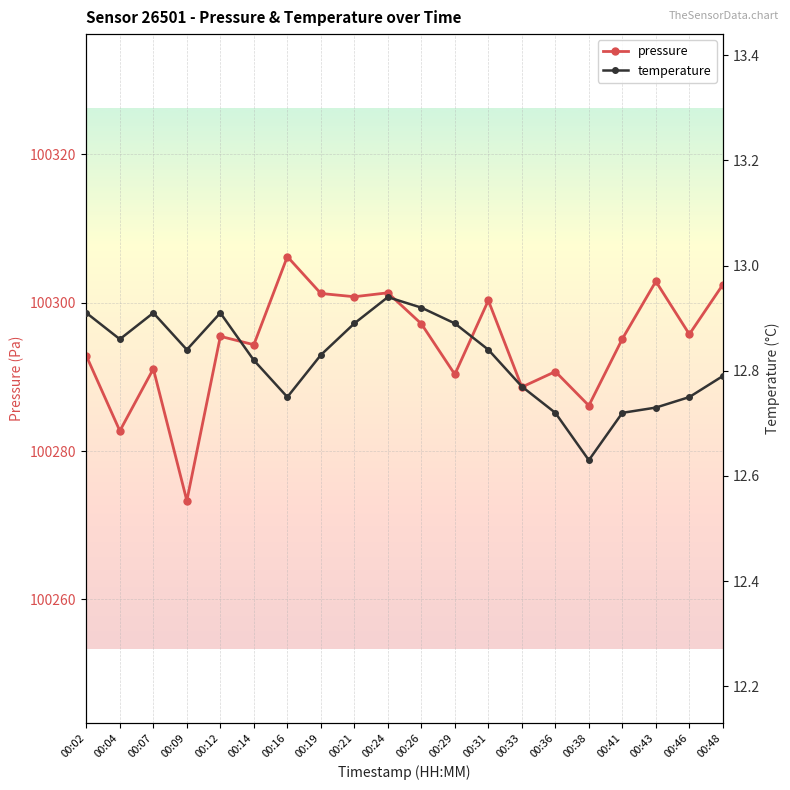

List the labels in order of pressure value, largest first.

00:16, 00:43, 00:48, 00:24, 00:19, 00:21, 00:31, 00:26, 00:46, 00:12, 00:41, 00:14, 00:02, 00:07, 00:36, 00:29, 00:33, 00:38, 00:04, 00:09